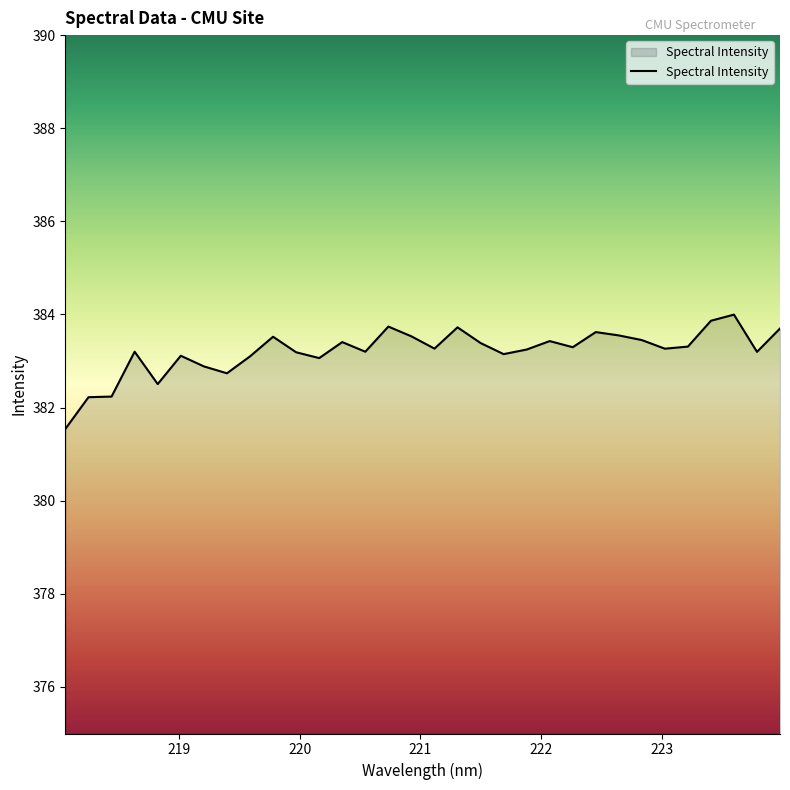

What is the difference between the maximum and minimum values?

2.5